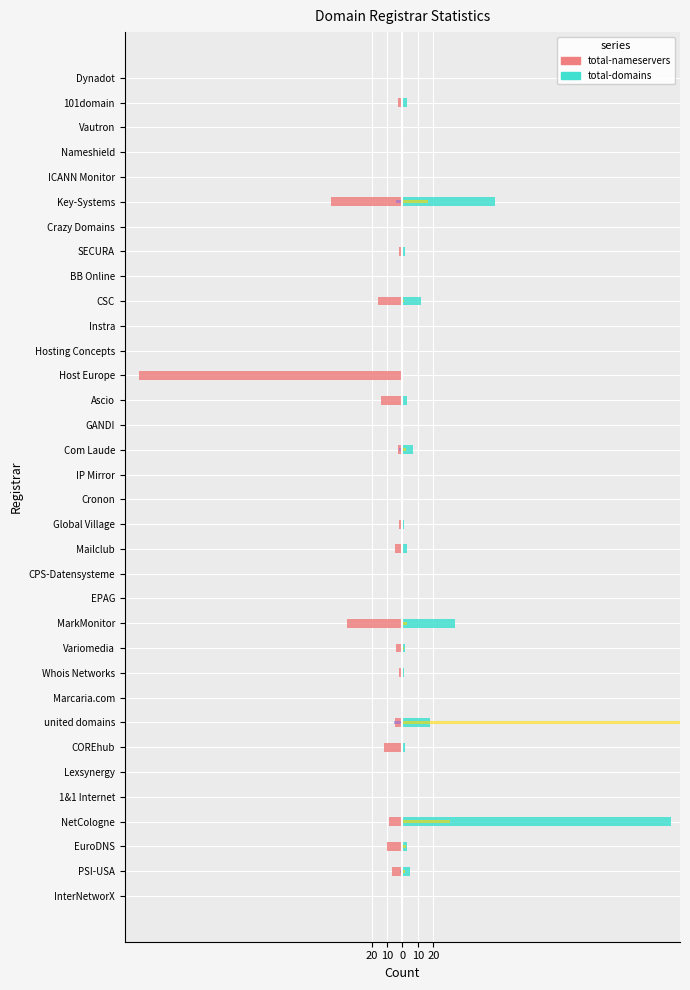

How many data points in attempted-adds are above 0?

9